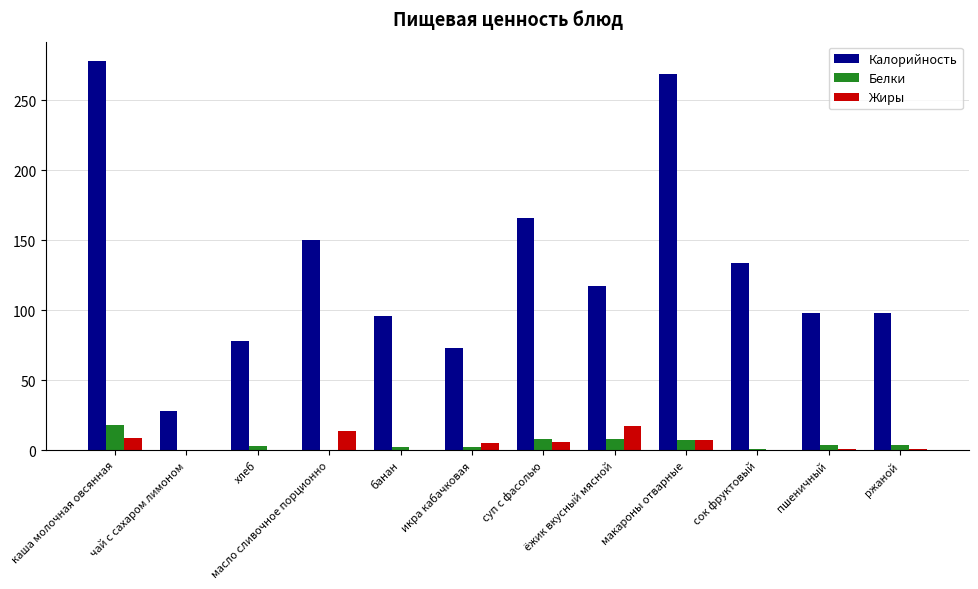

Which series has the largest total across all categories?

Калорийность